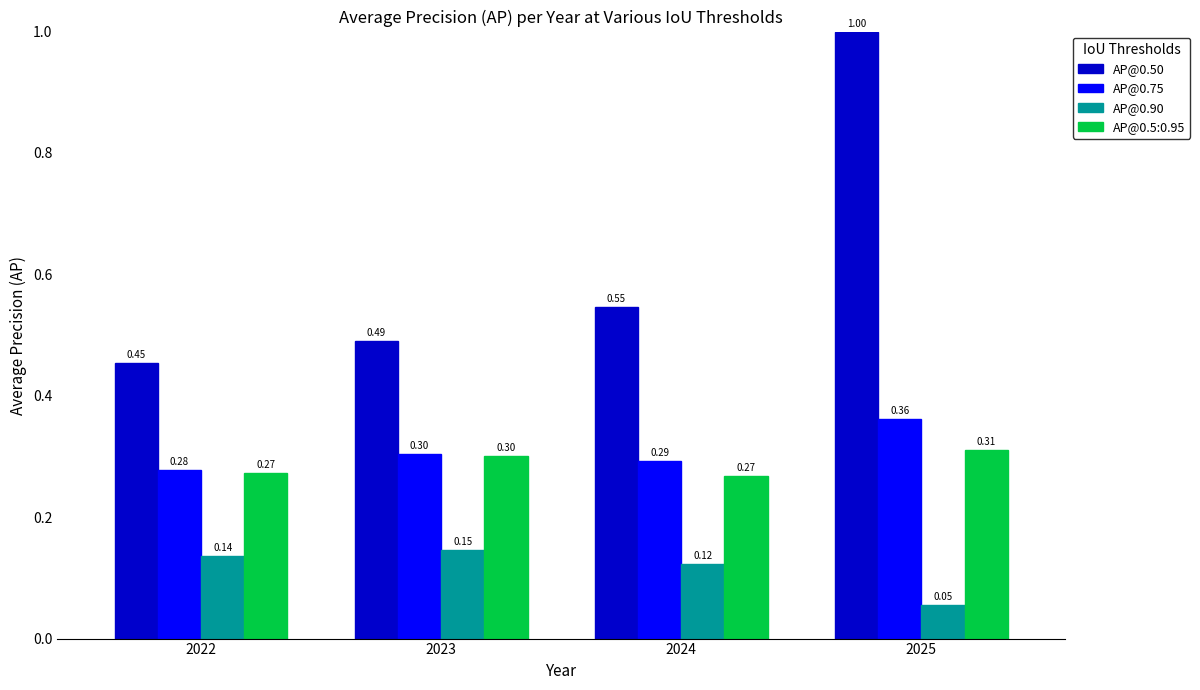

What are all the series names shown in the legend?

AP@0.50, AP@0.75, AP@0.90, AP@0.5:0.95